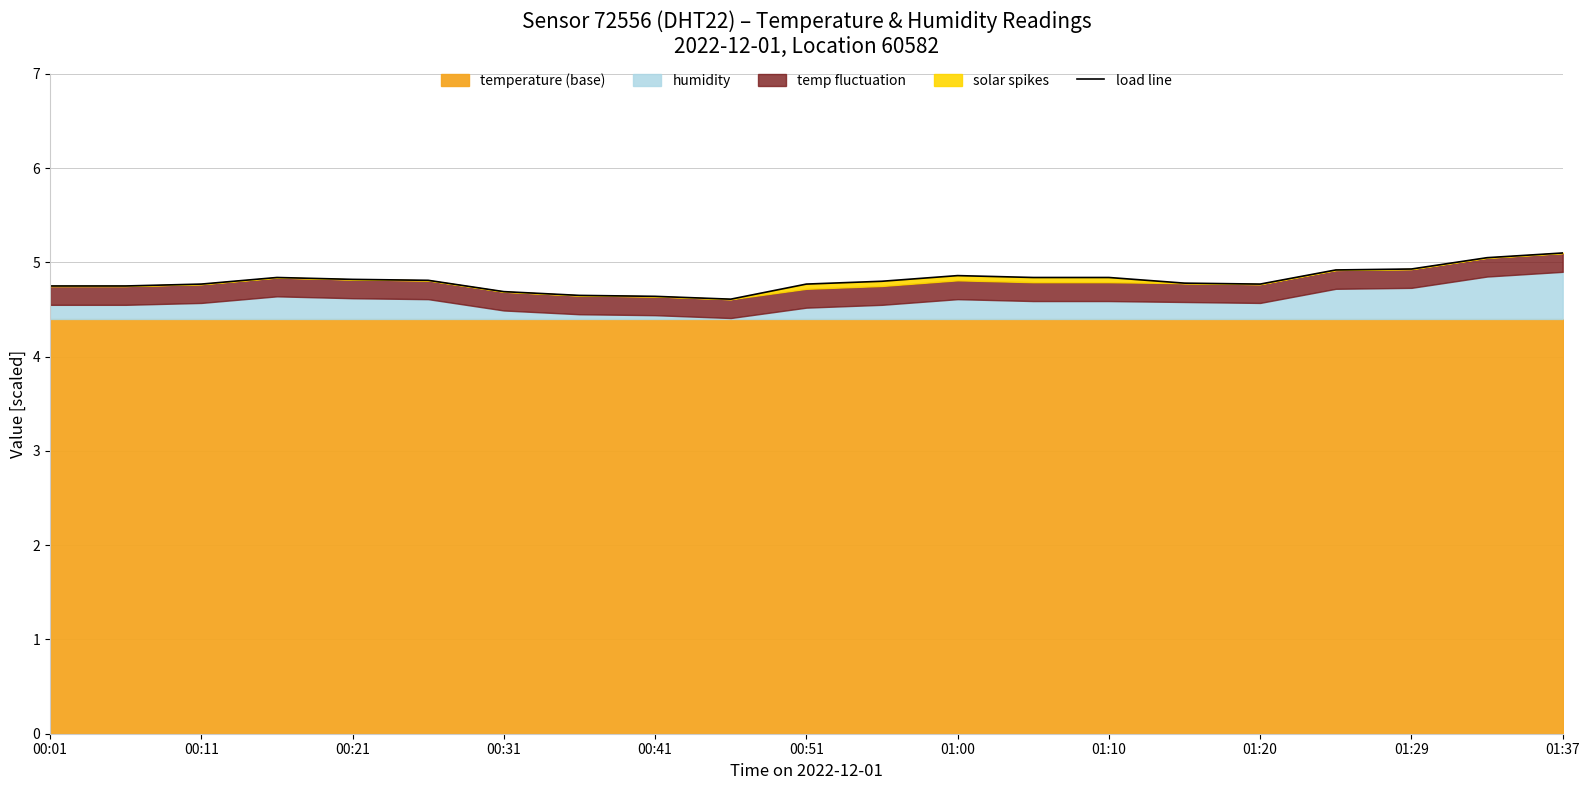

What position from the left is 00:51?

6